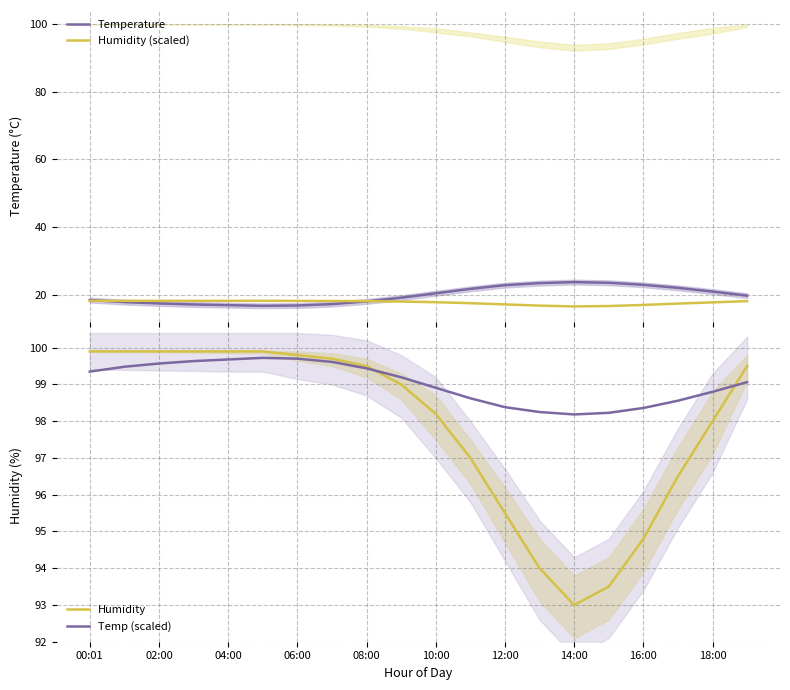

The value of Humidity at 14:00 is 48.5. True or false?

False